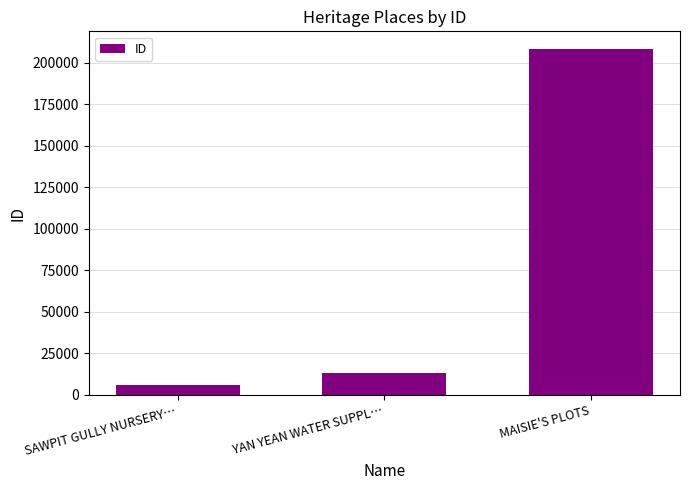

List the labels in order of value, smallest first.

SAWPIT GULLY NURSERY…, YAN YEAN WATER SUPPL…, MAISIE'S PLOTS